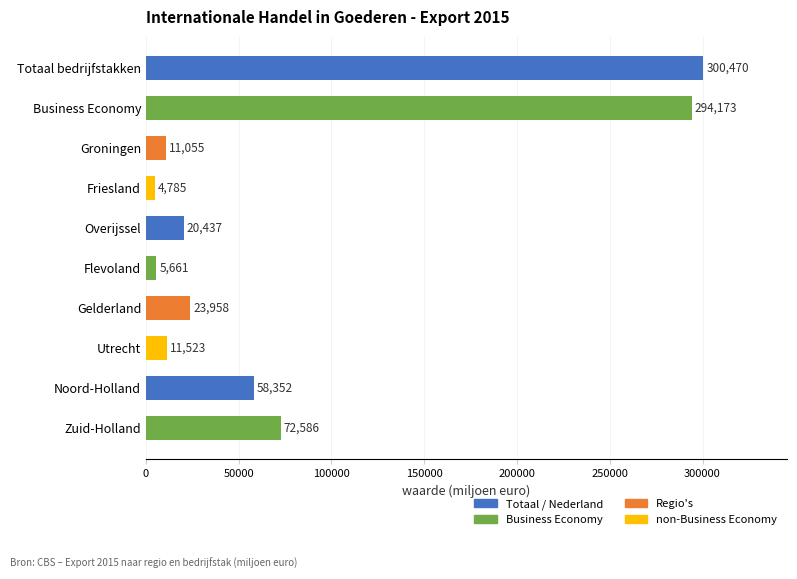

The chart shows a value of 5929 at Gelderland. True or false?

False